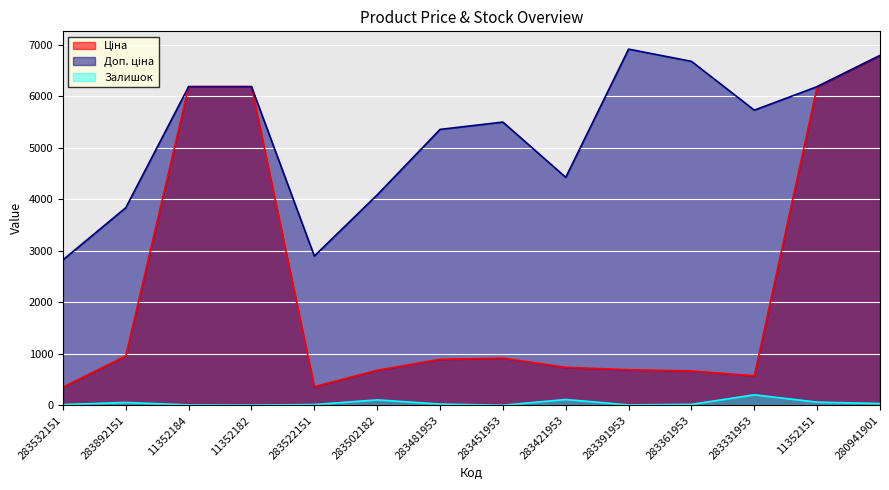

What position from the right is 283331953?

3